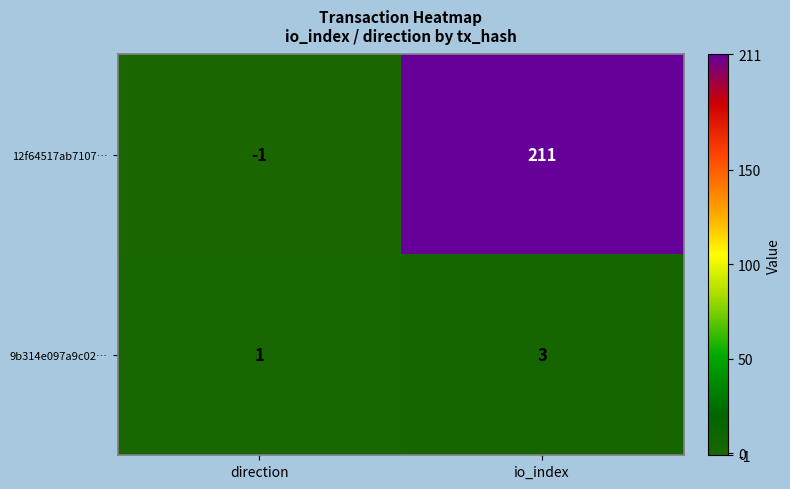

What is the sum of the 9b314e097a9c02… values at io_index and direction?

4